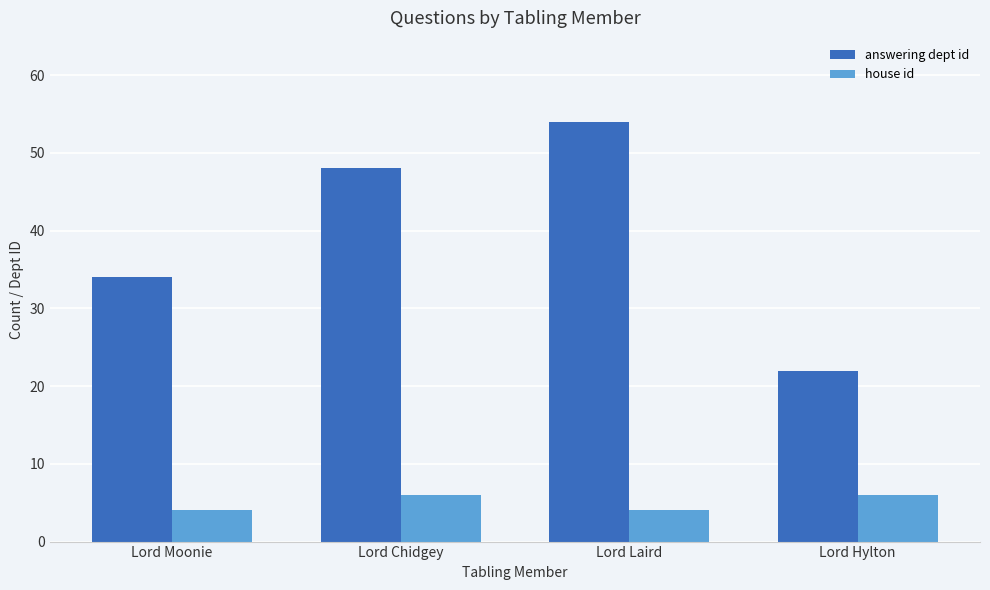

List the series in order of their overall mean, lowest first.

house id, answering dept id